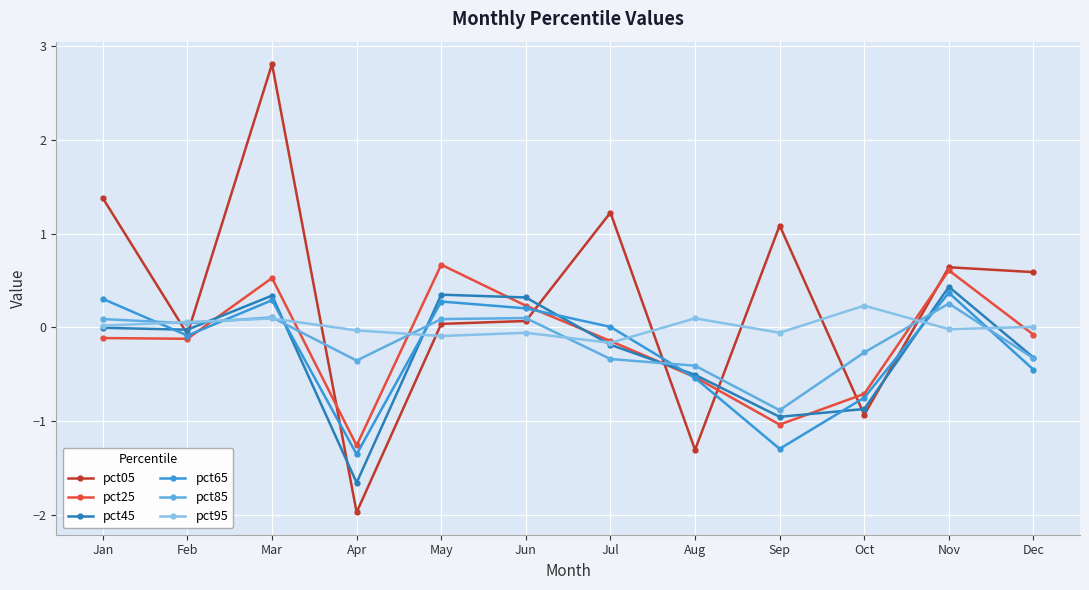

At which category does pct05 reach its first local peak?

Mar